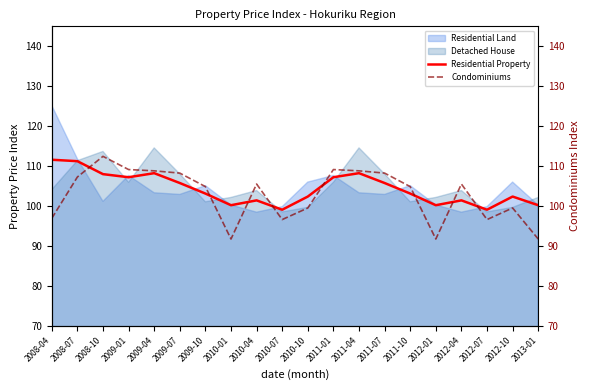

True or false: Residential Property has a value of 111.6 at 2008-04.

True